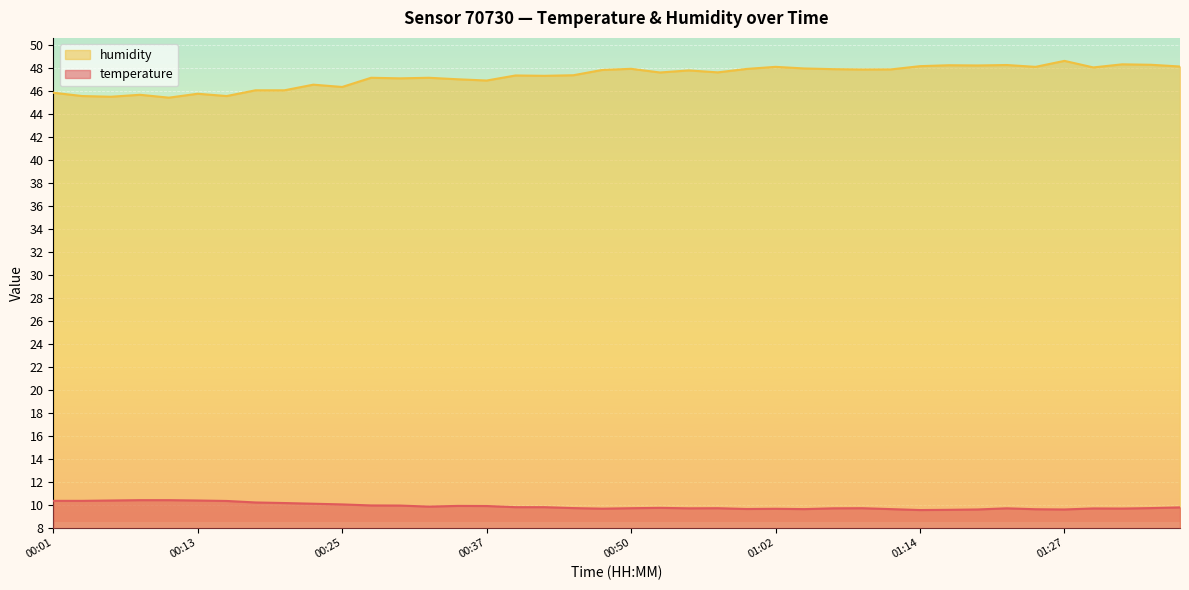

How many lines are shown in the chart?

2